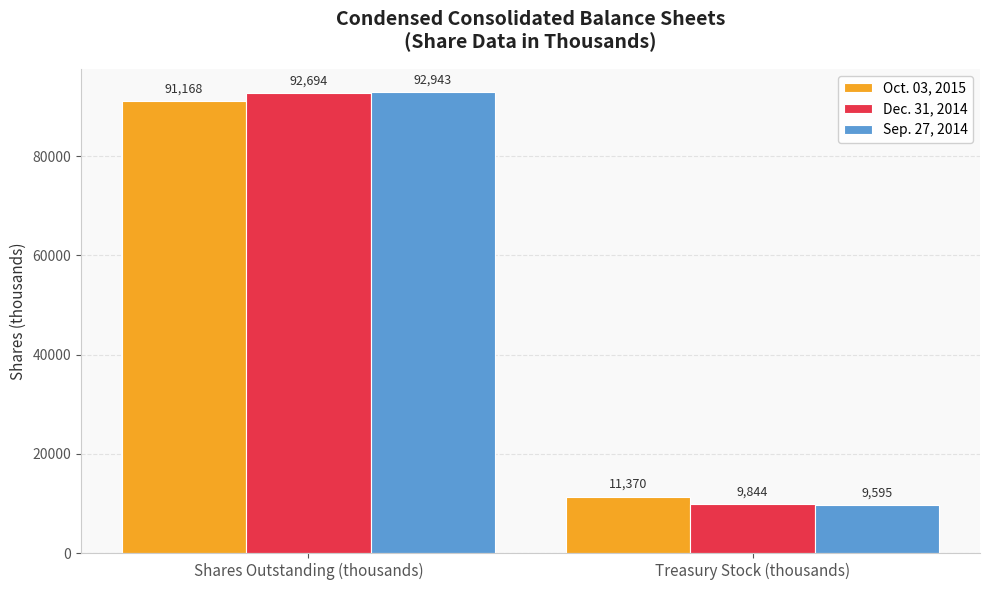

What is the total value across all series at Shares Outstanding (thousands)?

276805